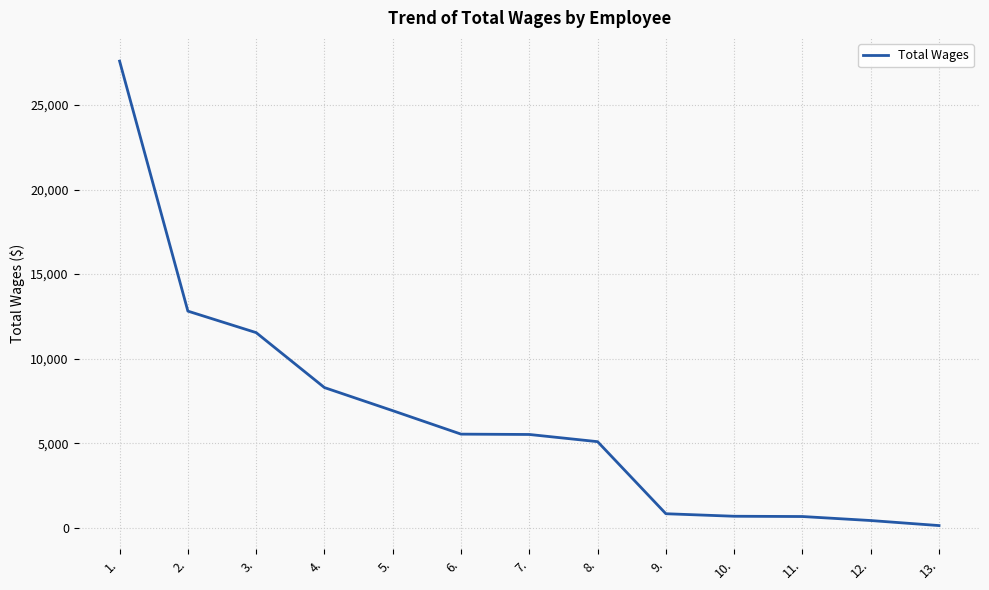

What is the sum of the values at 8. and 5.?

12029